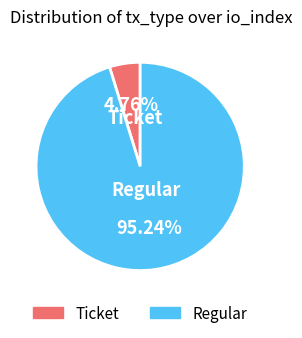

Which category has the smallest portion of the pie?

Ticket